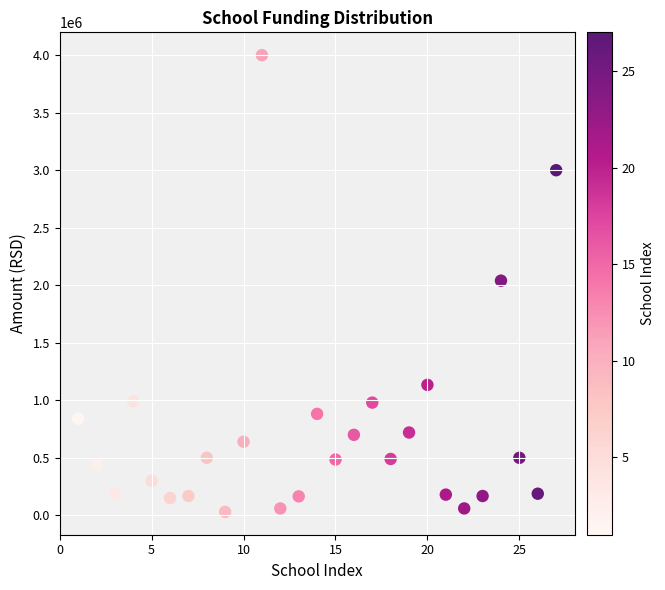

What is the range of X values (max minus min)?

26